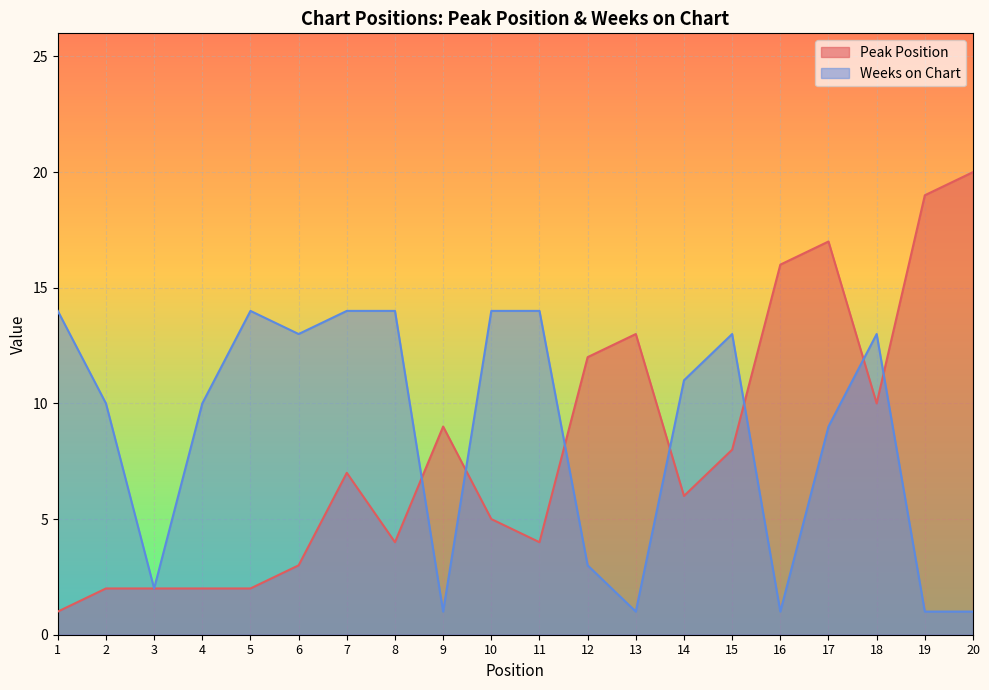

What is the value of the Weeks on Chart point at the 20th from the left?

1